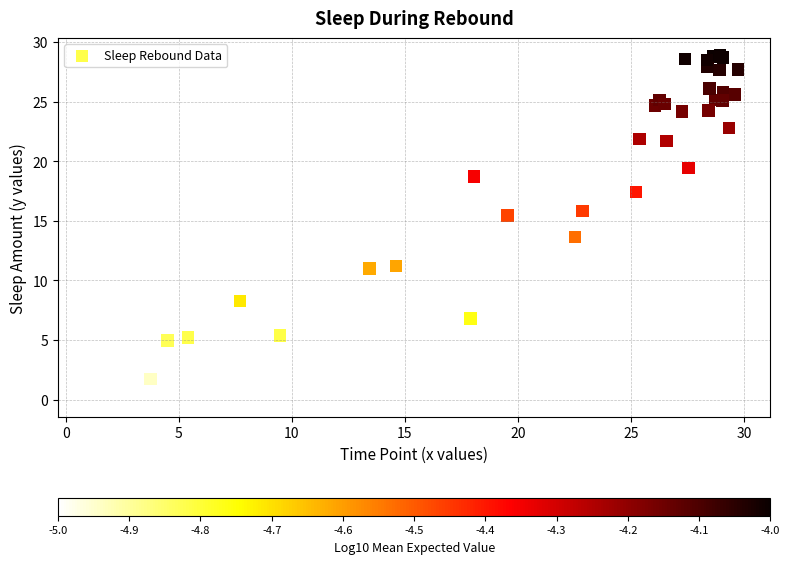

What Y value in the scatter plot is closest to 14?

13.7